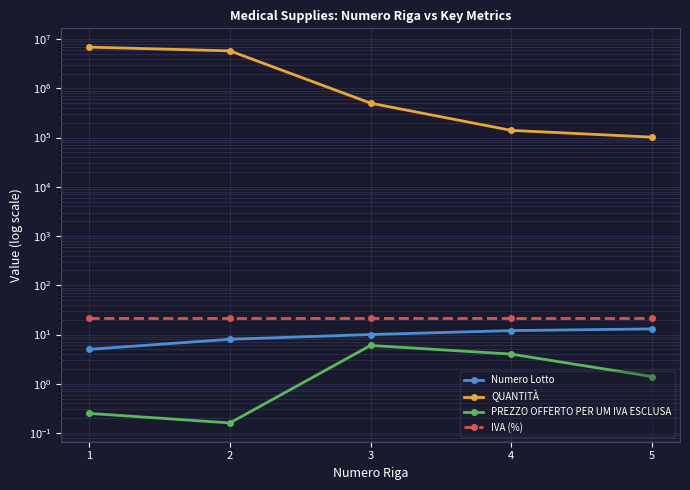

At which category does PREZZO OFFERTO PER UM IVA ESCLUSA reach its first local peak?

3